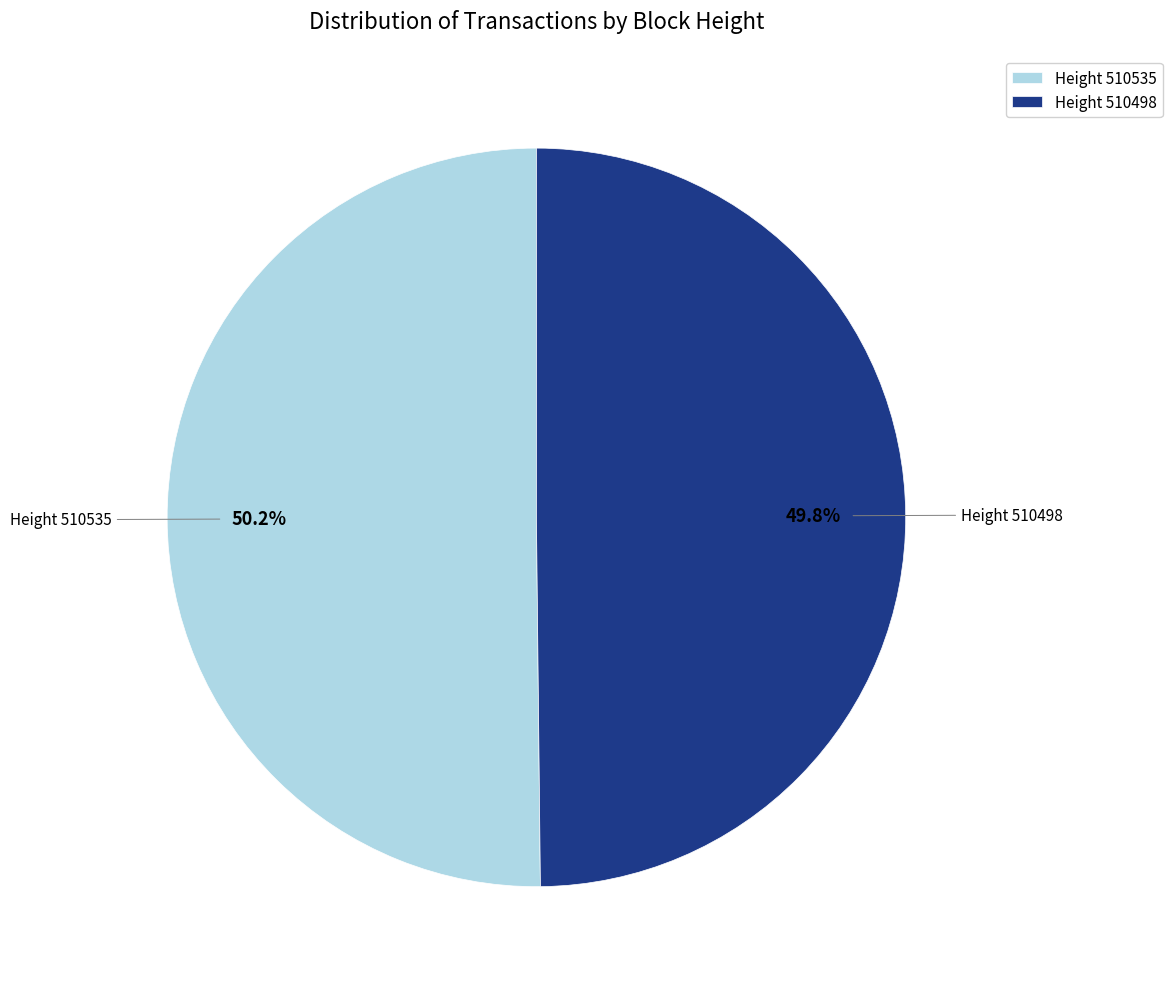

Approximately how many times larger is the value at Height 510535 compared to Height 510498?

1.0